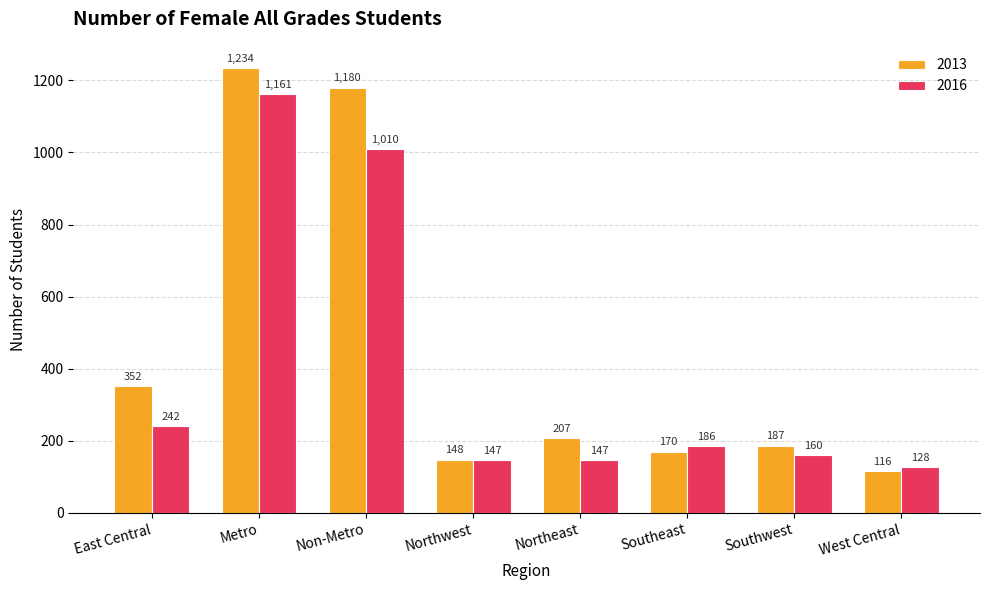

Are the bars horizontal?

No